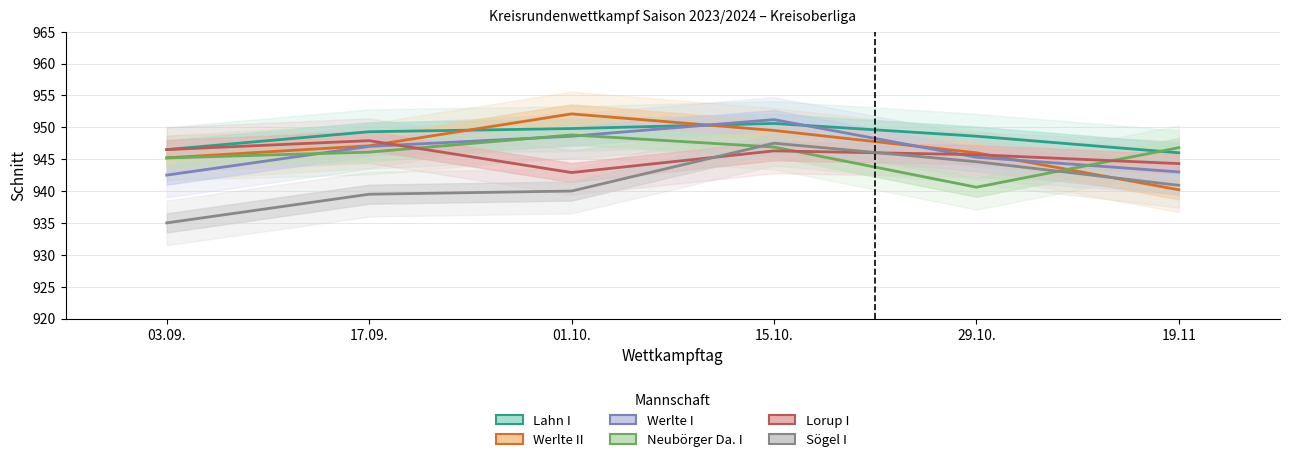

Is the value of Lorup I at 29.10. greater than the value of Lahn I at 15.10.?

No